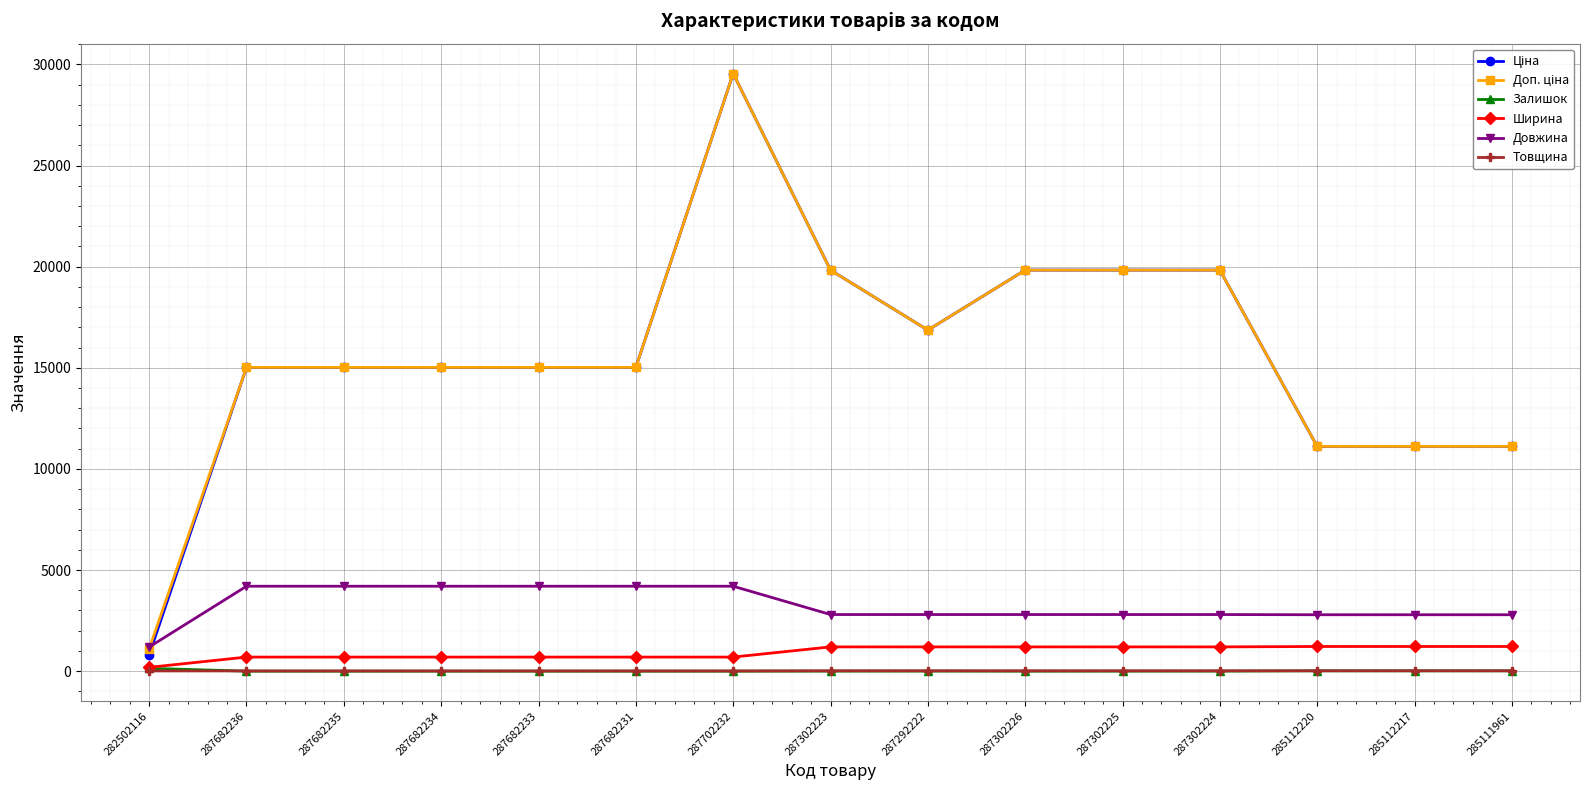

At which category does the chart reach its peak across all series?

287702232